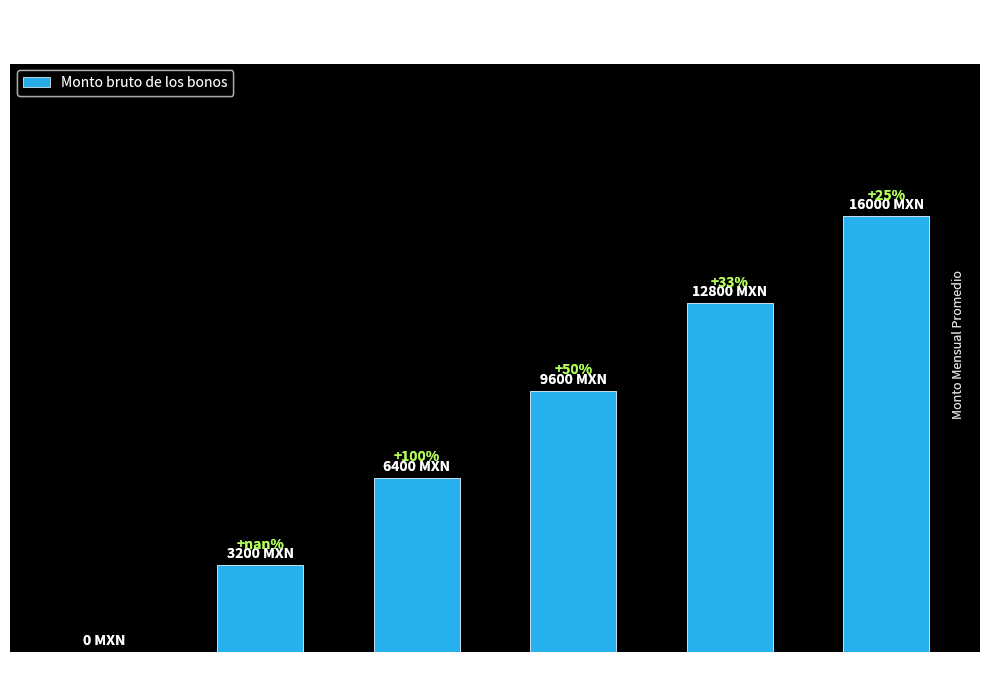

Is it true that the value at 20+ Years is 26101?

False